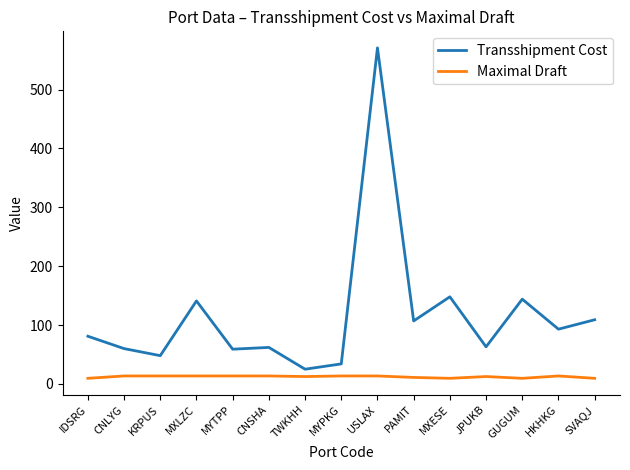

Which label corresponds to the largest value in the chart?

USLAX